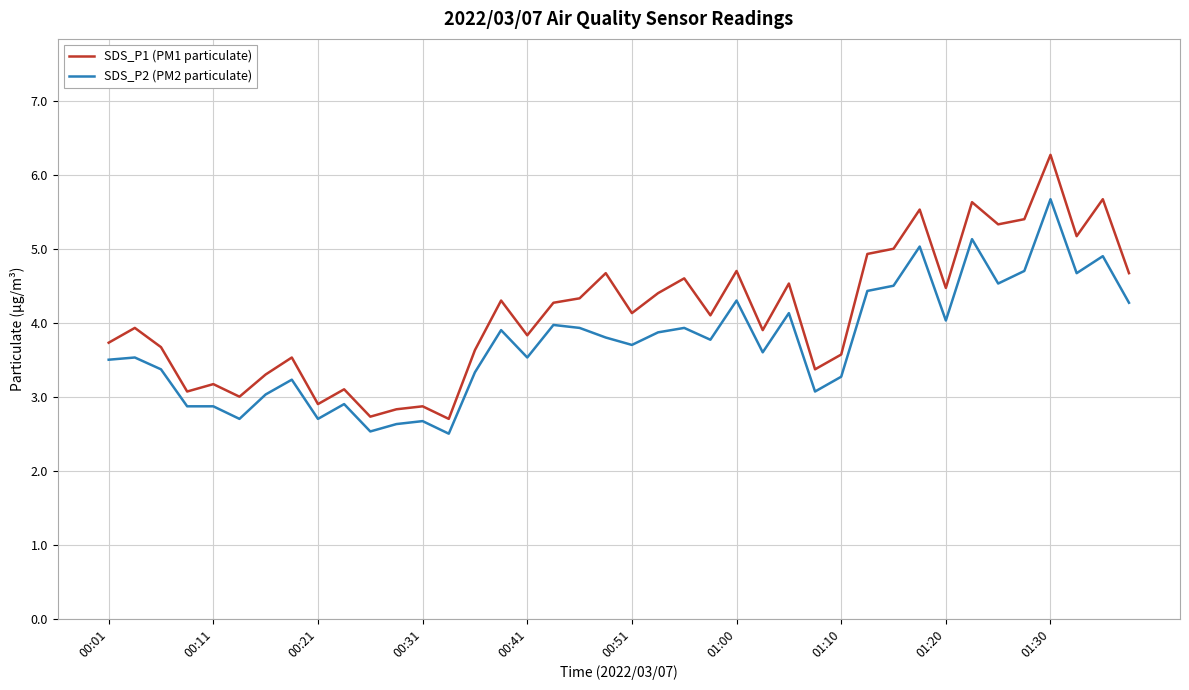

What is the greatest value displayed?

6.3